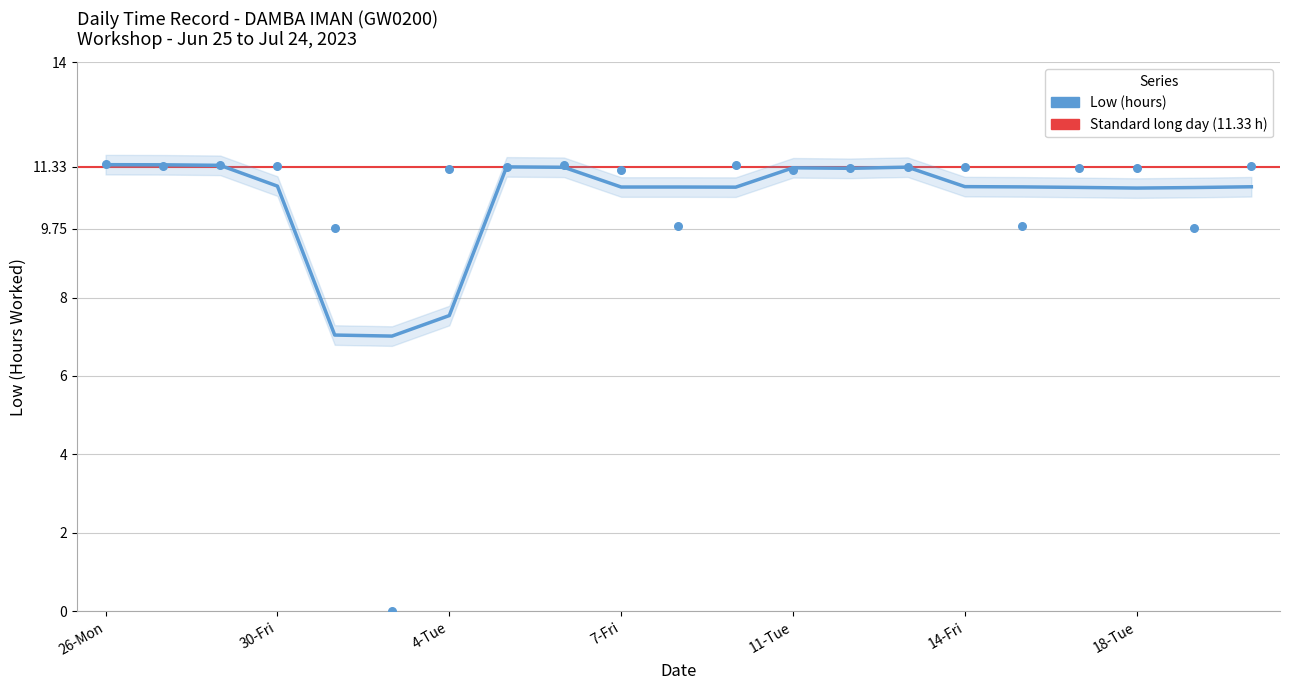

Between 14 and 26-Mon, which is larger?

26-Mon